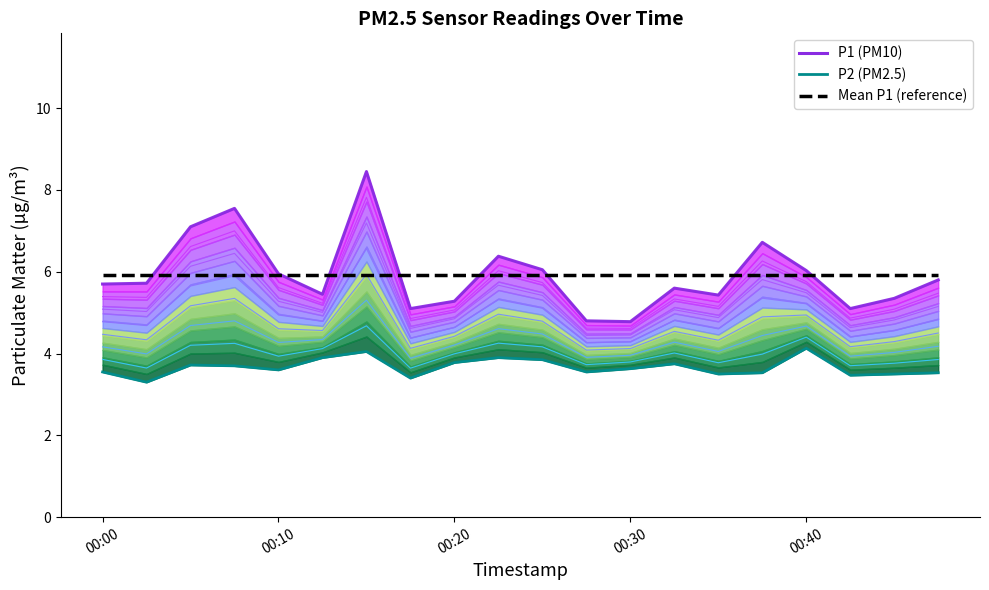

Between 19 and 12, which is larger?

19